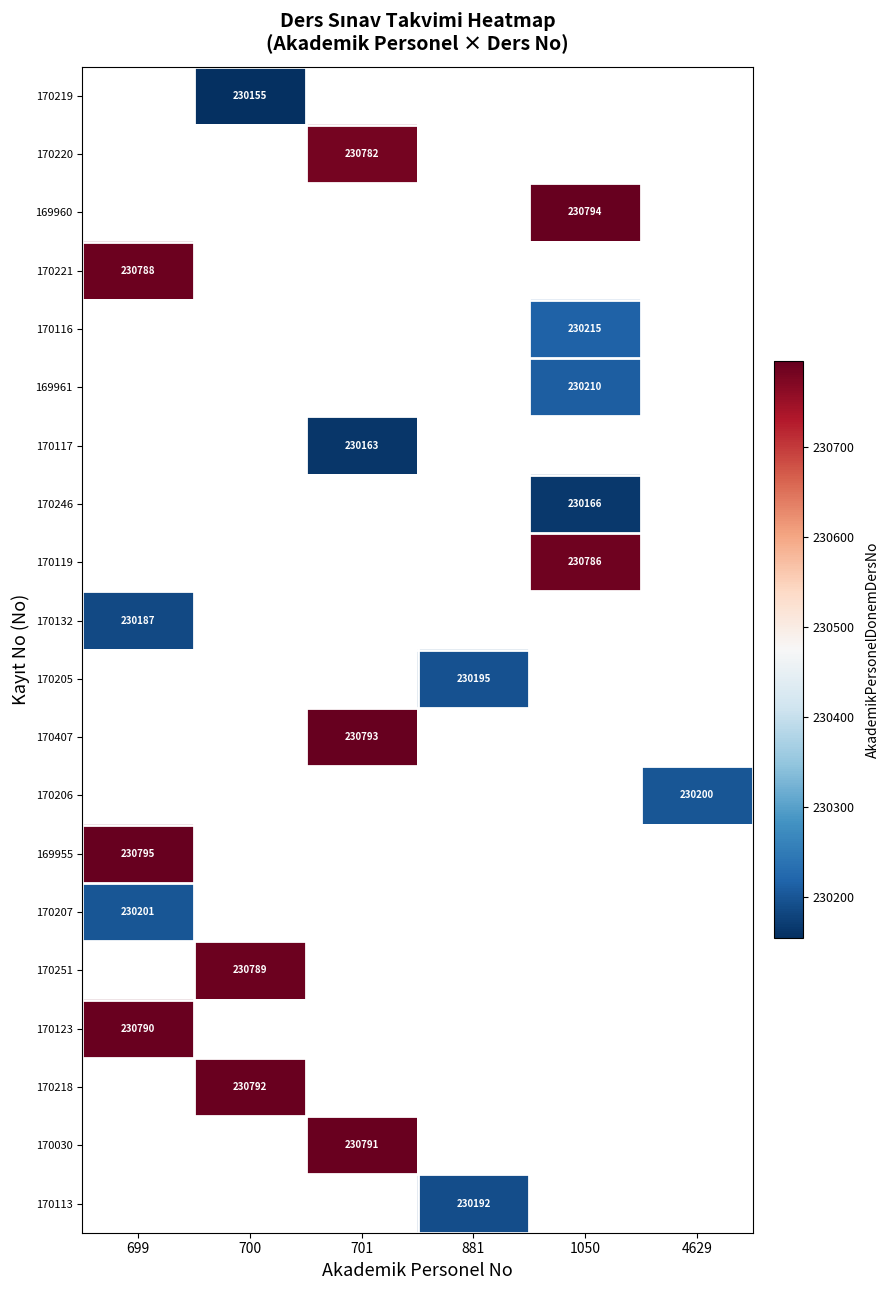

What is the greatest value displayed?

230795.0